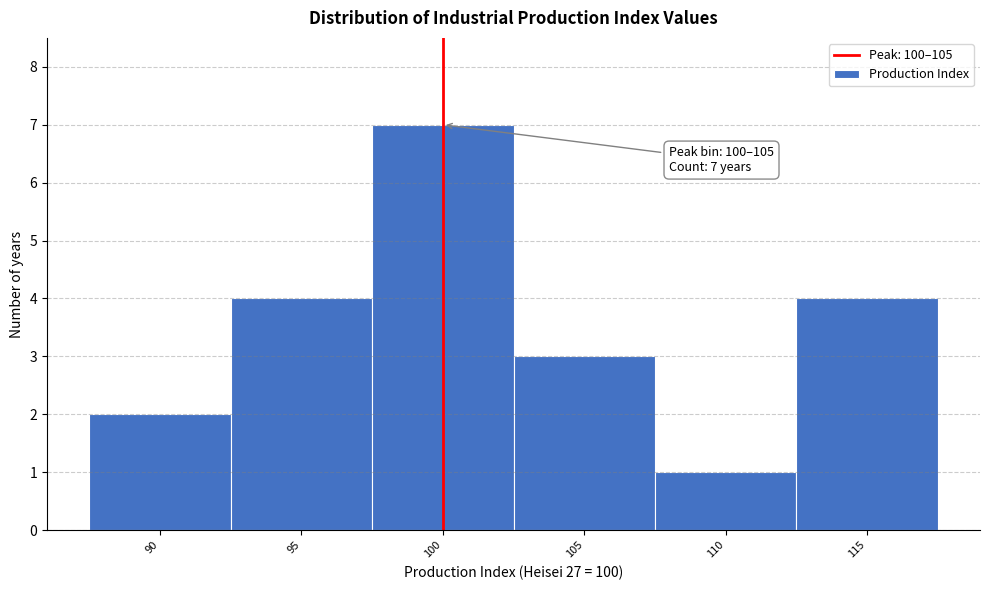

Reading right to left, extract all data points from this chart.

115=4	110=1	105=3	100=7	95=4	90=2